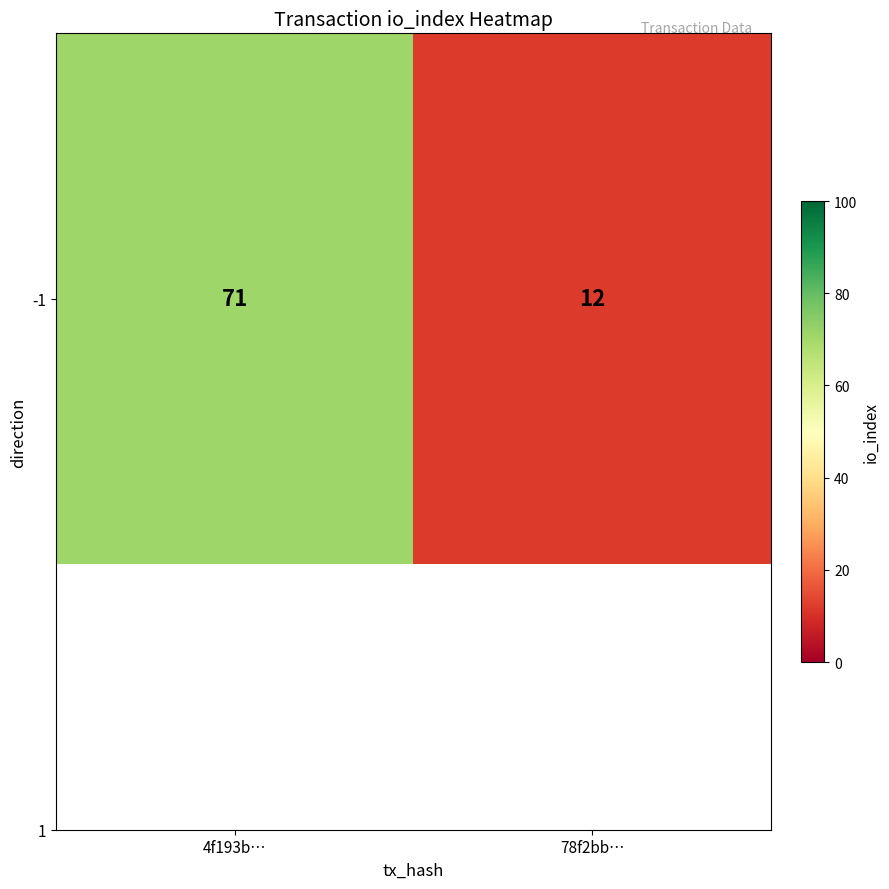

Which category has the highest value across all series?

4f193b…